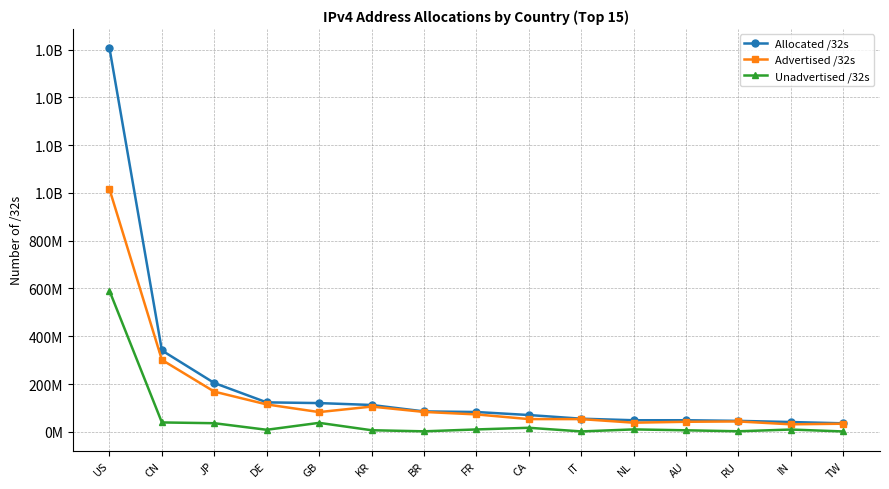

Where does the Advertised /32s series first go above 72933632?

US